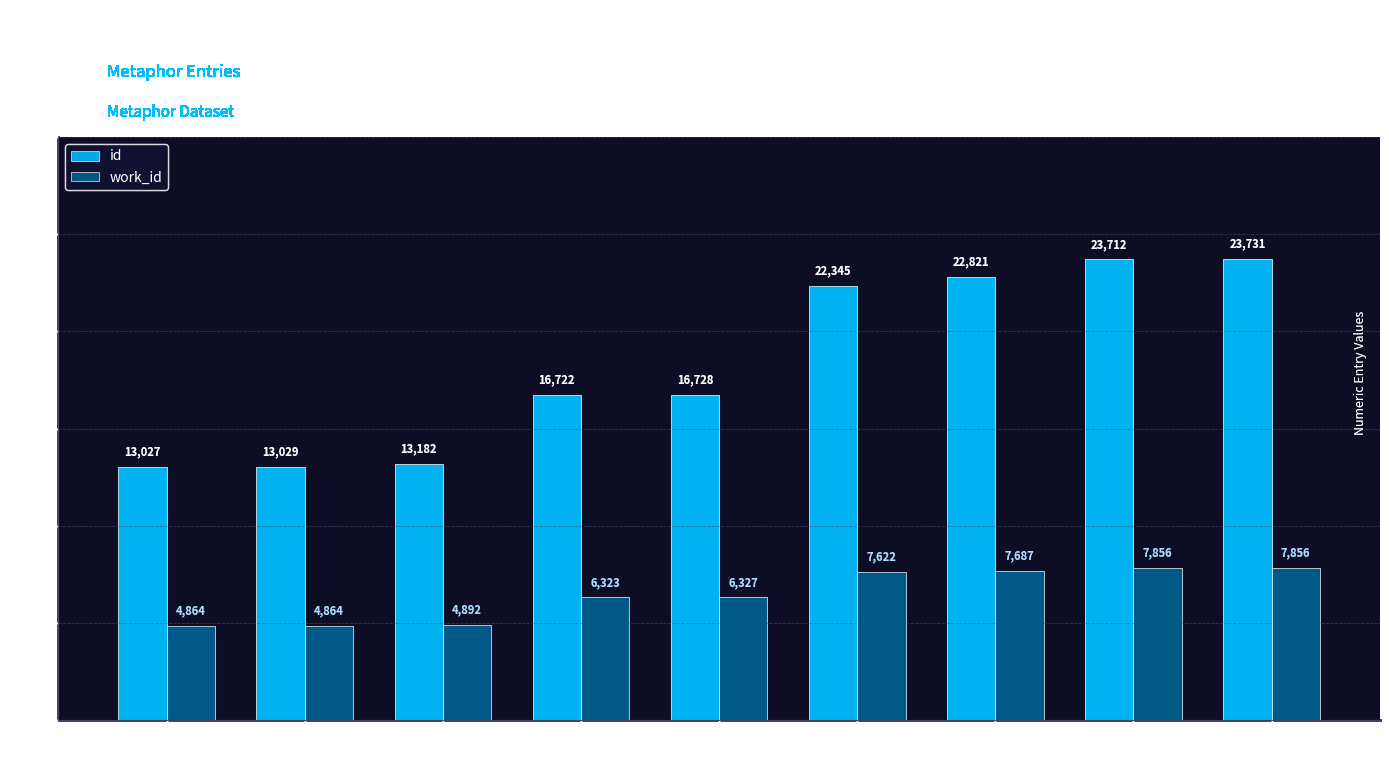

What is the sum of all id values?

165297